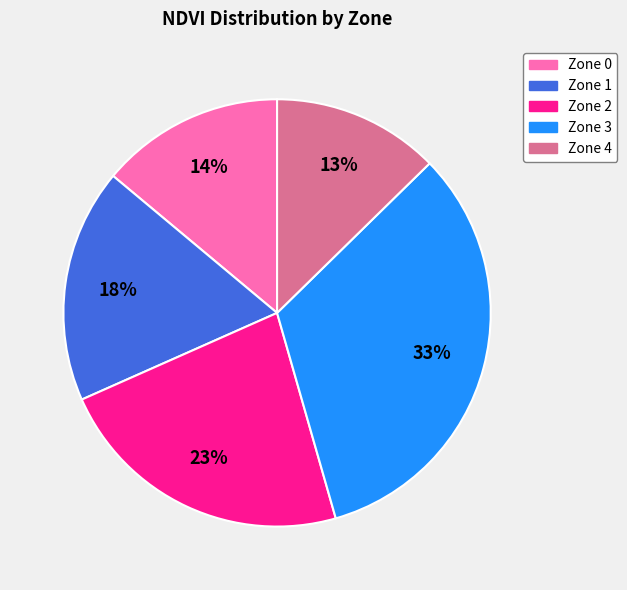

Between Zone 1 and Zone 0, which is larger?

Zone 1